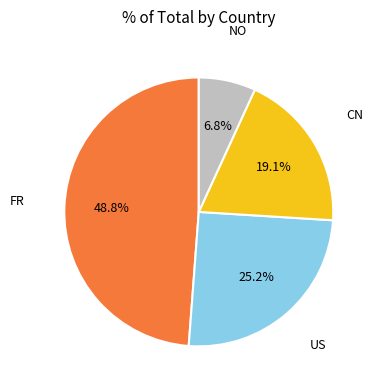

Is there a majority slice in this chart?

No